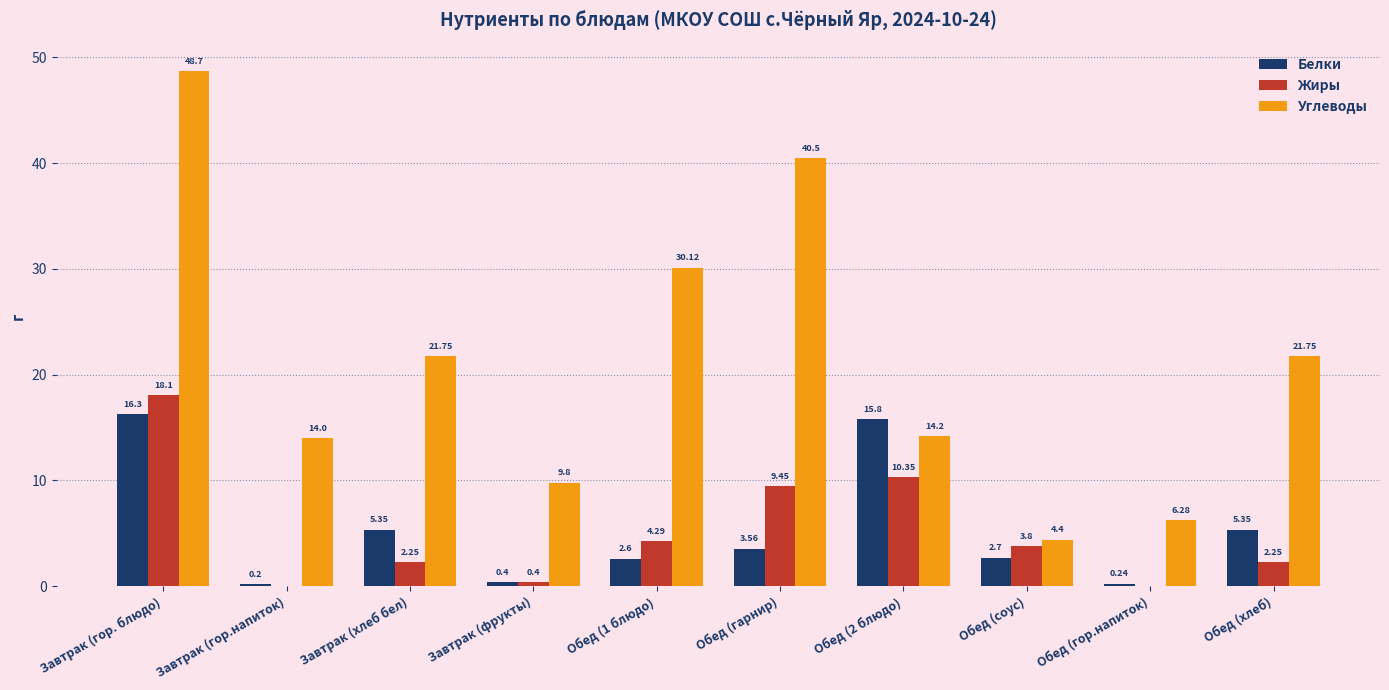

What is the approximate value of Жиры at Обед (1 блюдо)?

4.3